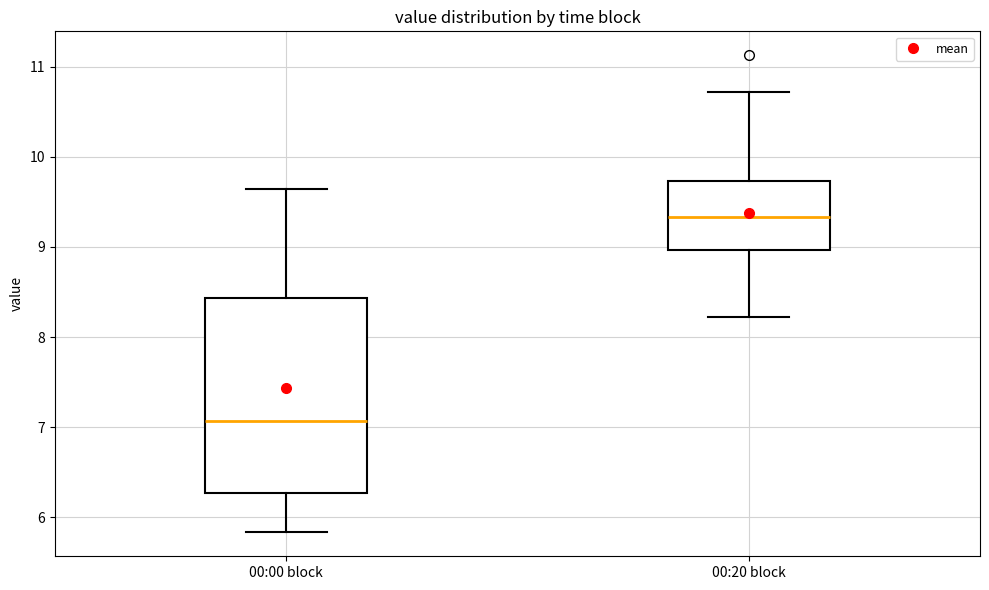

Which box has the lowest median line?

00:00 block